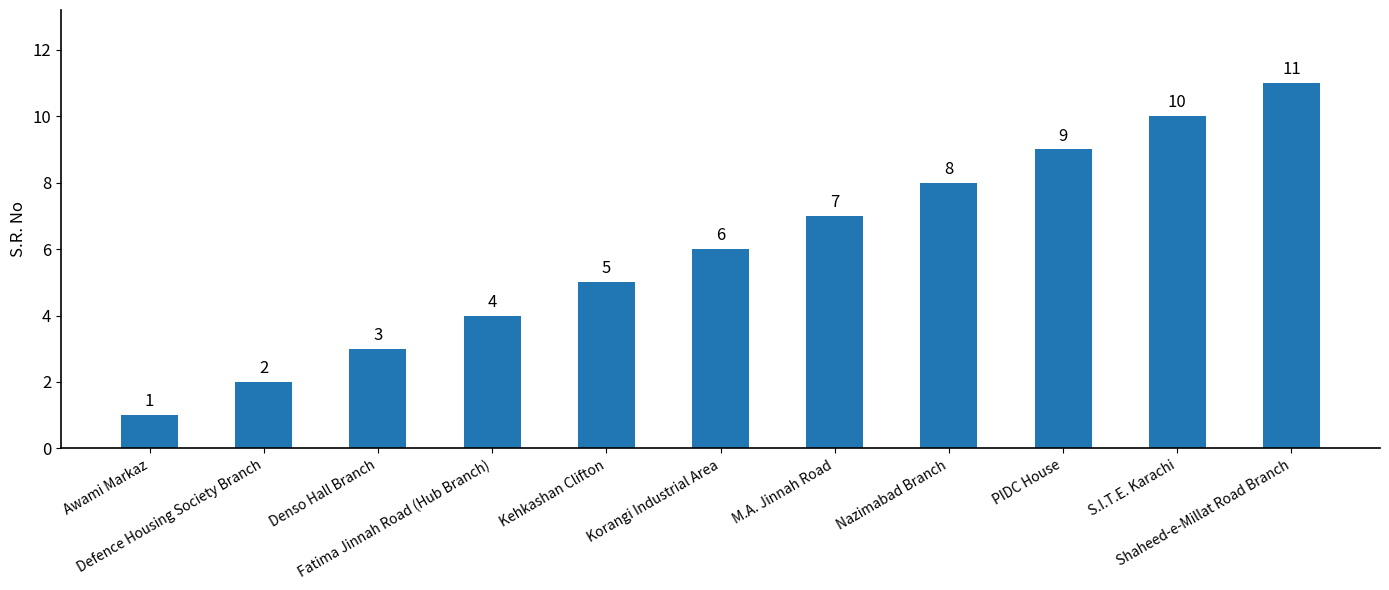

Which category has the highest value across all series?

Shaheed-e-Millat Road Branch